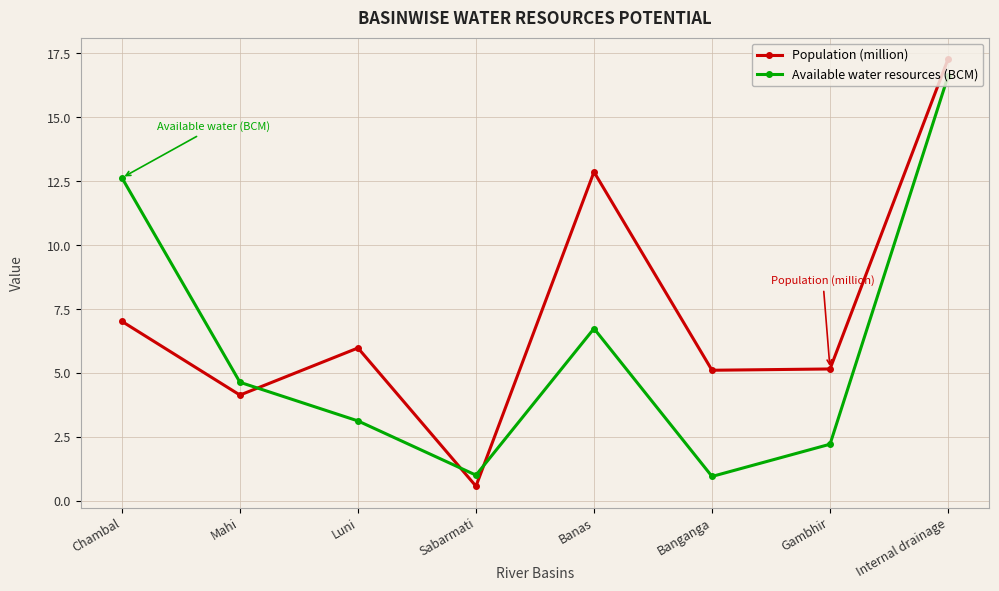

At which category is the sum across all series the highest?

Internal drainage